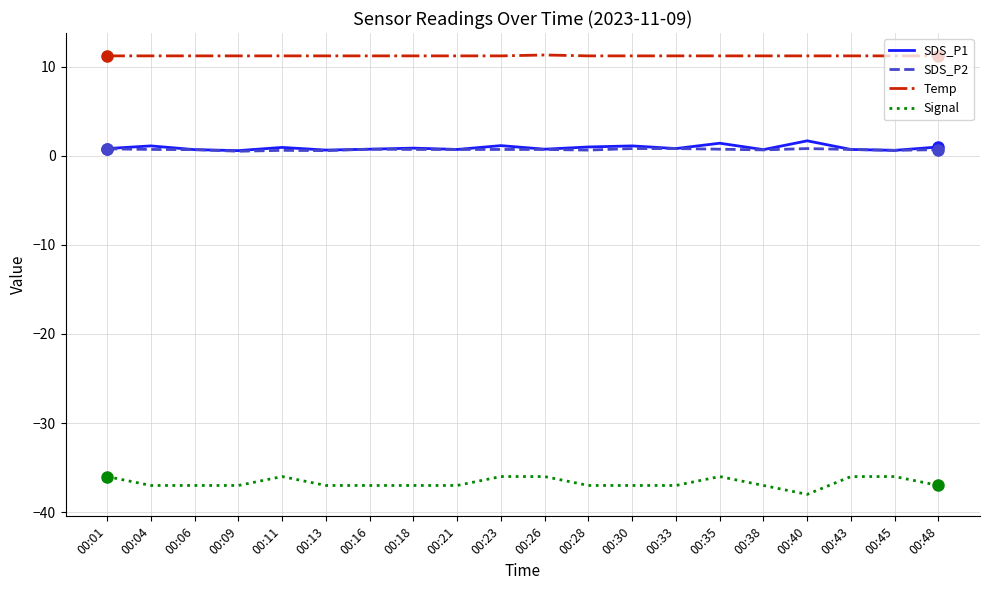

The Temp series shows 18.1 at 00:23. True or false?

False